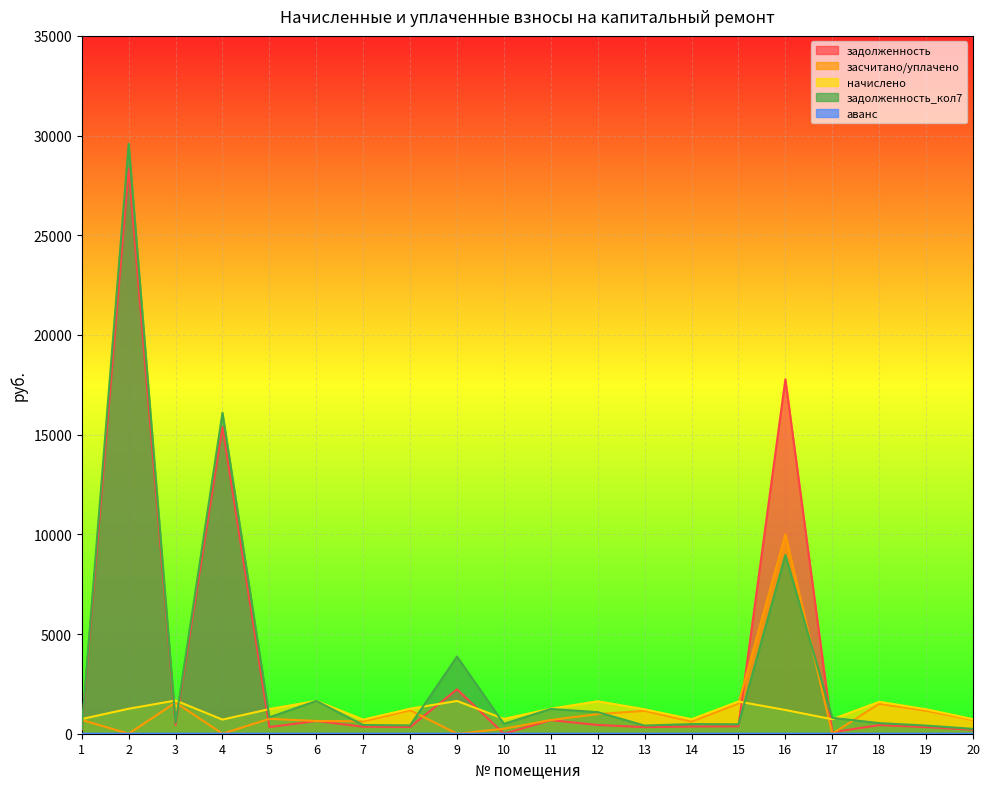

Which category has the highest value across all series?

2